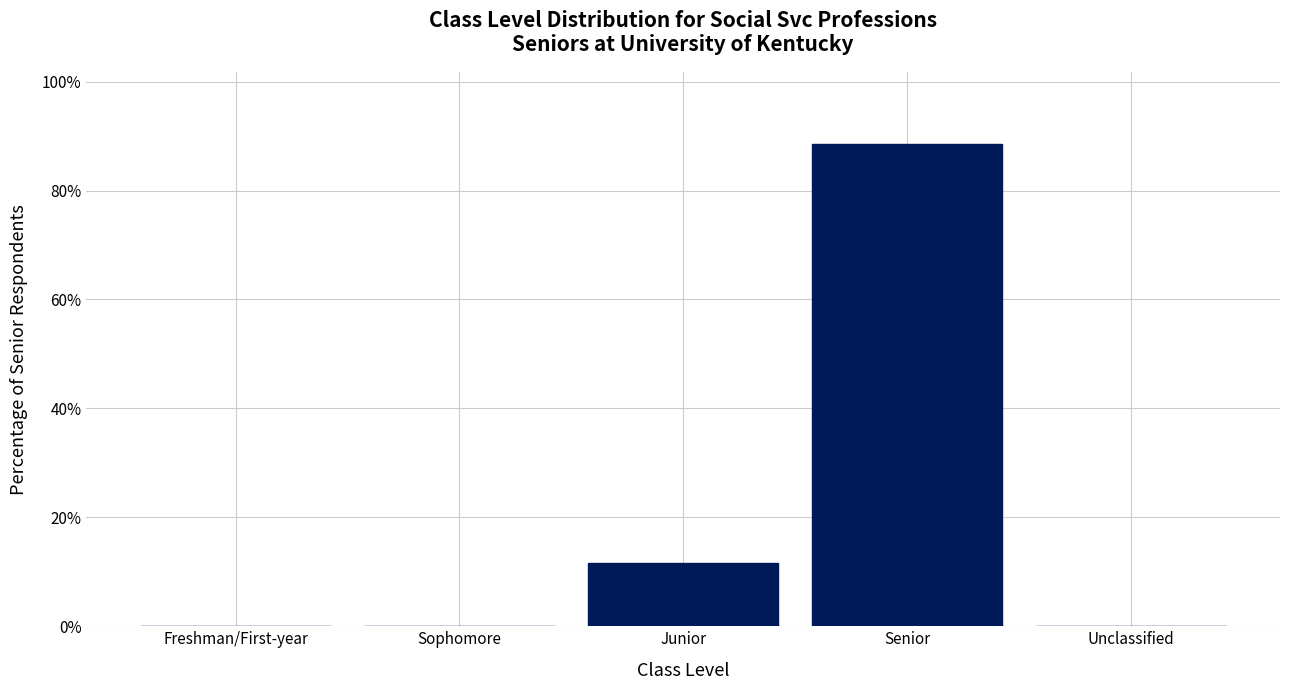

Reading left to right, extract all data points from this chart.

Freshman/First-year=0.0	Sophomore=0.0	Junior=11.5	Senior=88.5	Unclassified=0.0